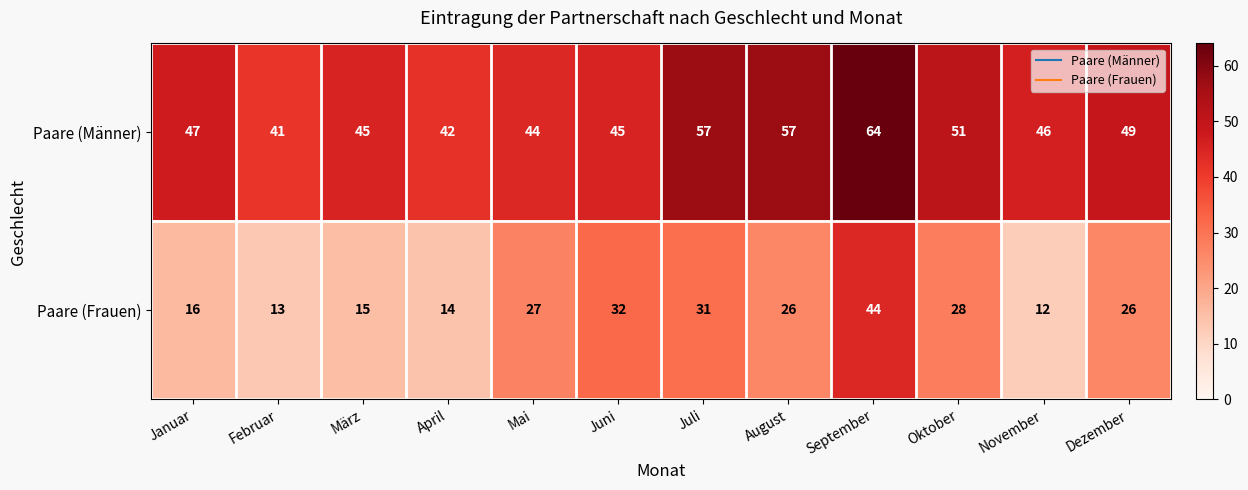

Reading right to left, extract all data points from this chart.

Paare (Männer): Dezember=49	November=46	Oktober=51	September=64	August=57	Juli=57	Juni=45	Mai=44	April=42	März=45	Februar=41	Januar=47
Paare (Frauen): Dezember=26	November=12	Oktober=28	September=44	August=26	Juli=31	Juni=32	Mai=27	April=14	März=15	Februar=13	Januar=16